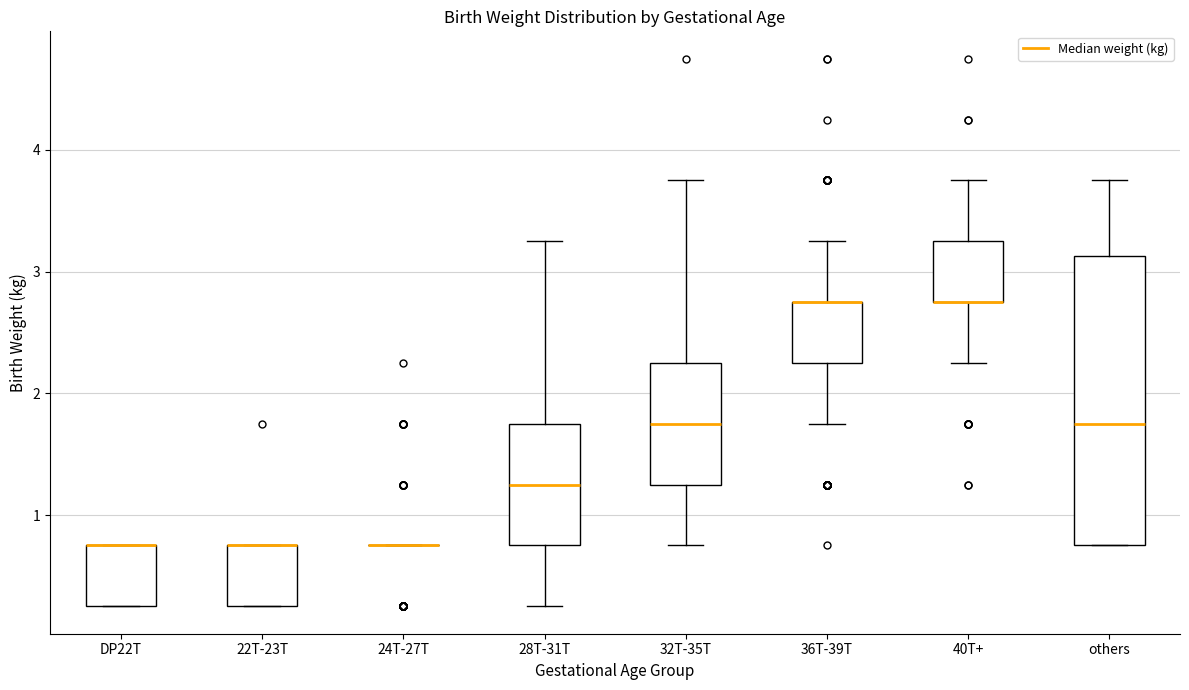

Which box is the tallest, from its lower edge to its upper edge?

others